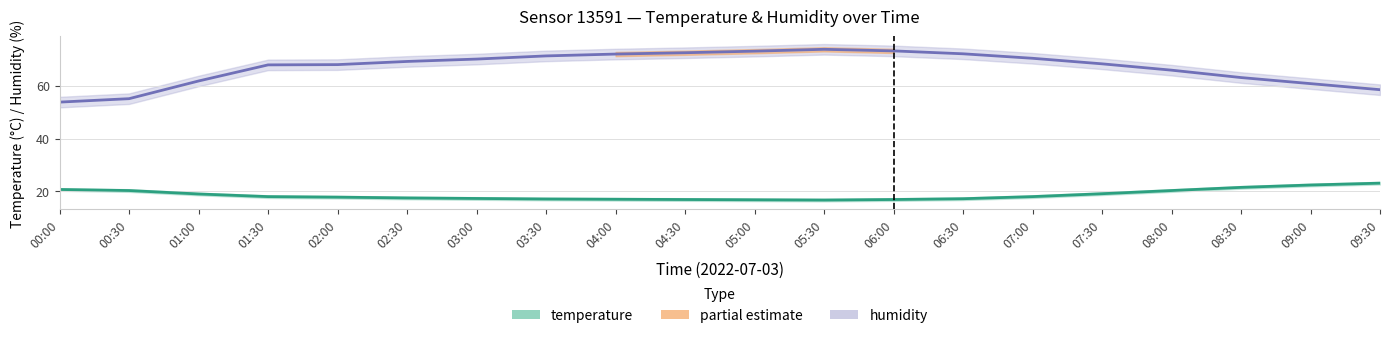

True or false: temperature and temp_lower intersect in this chart.

False